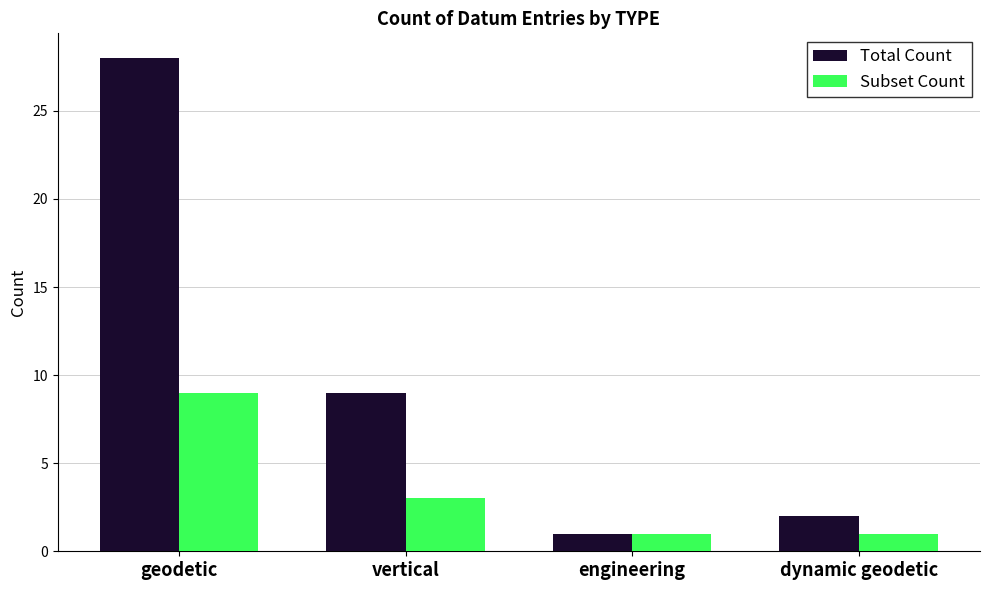

What is the maximum value for Total Count?

28